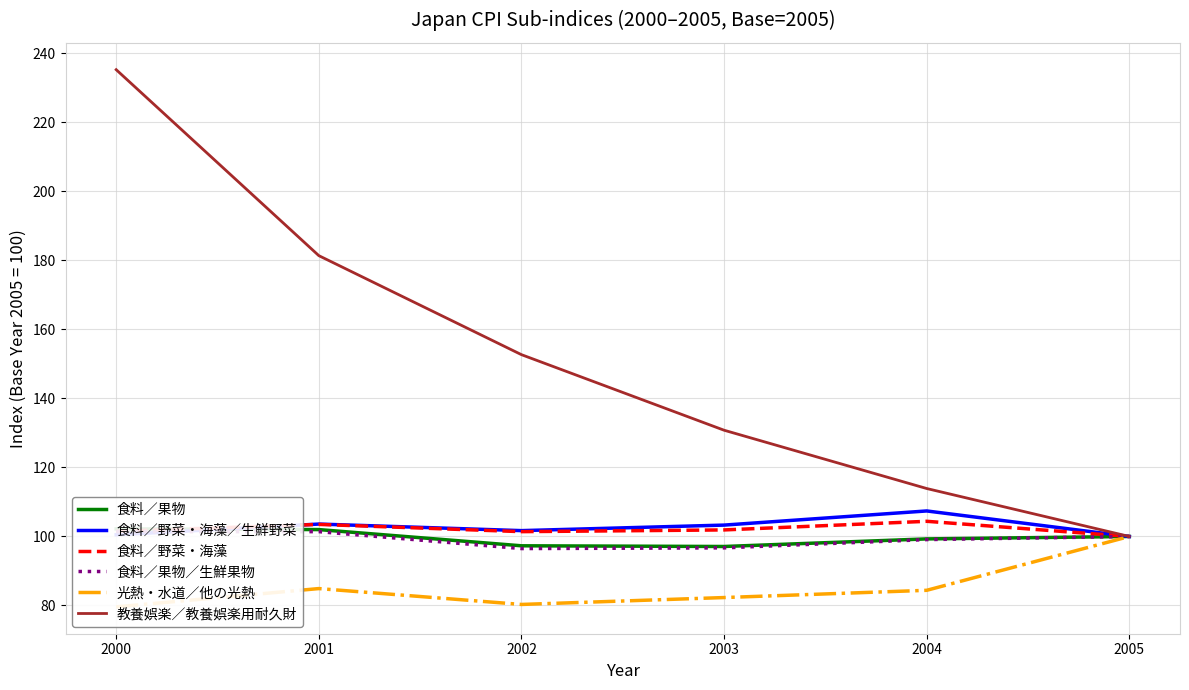

Which category has the highest value across all series?

2000